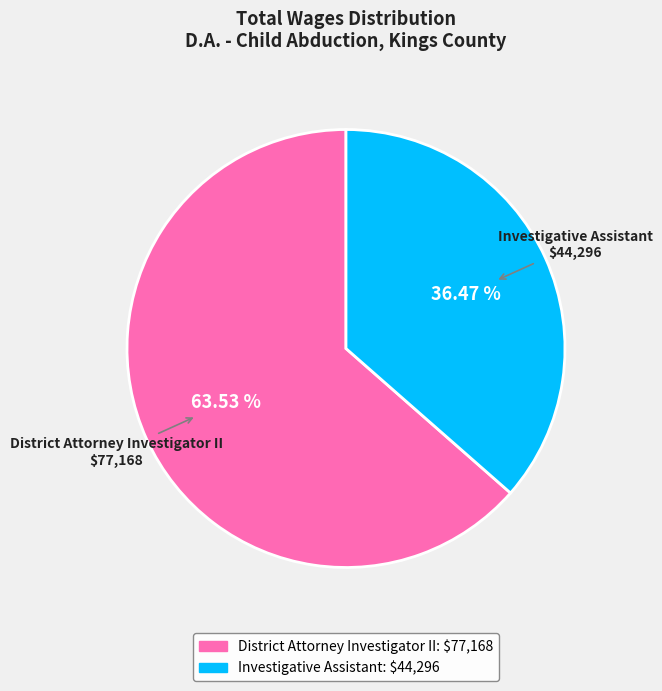

What is the ratio of the value at Investigative Assistant to the value at District Attorney Investigator II?

0.6